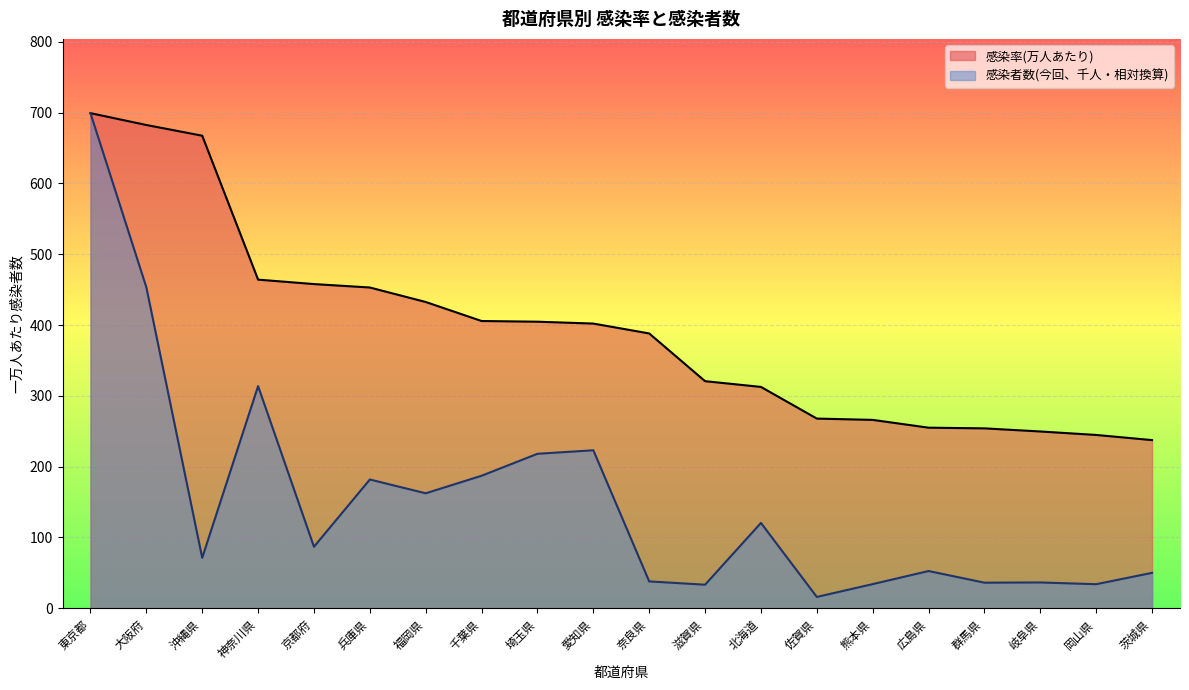

What is the average value of the 感染者数(今回) series?

152.4